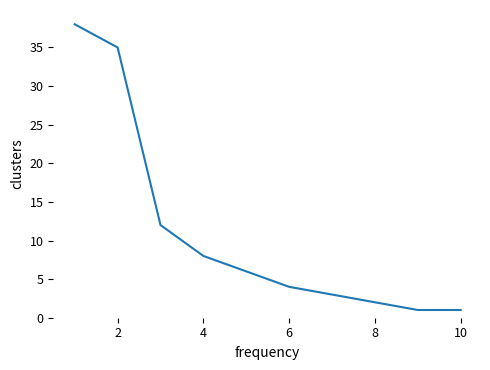

What is the maximum value shown in the chart?

38